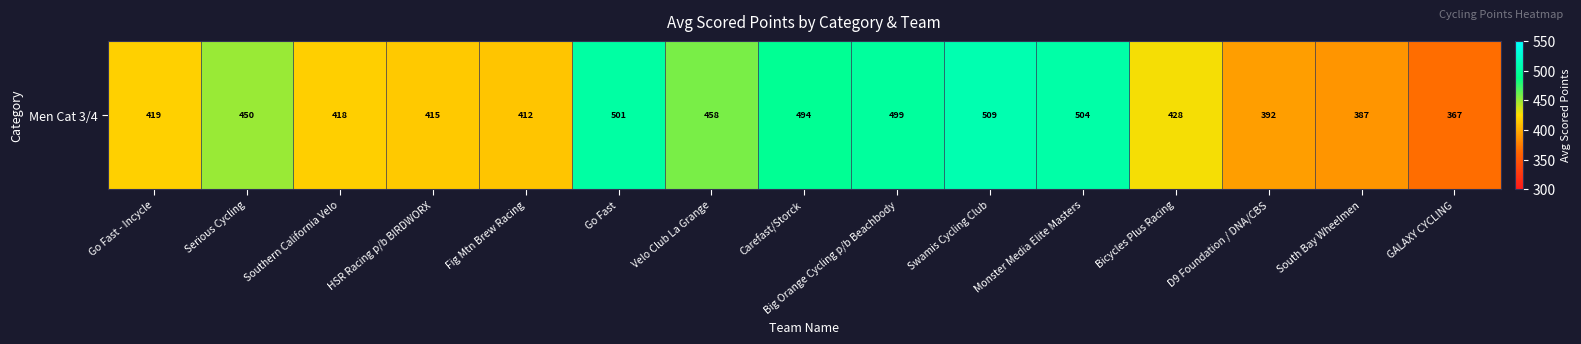

Rank the categories by value from highest to lowest.

Swamis Cycling Club, Monster Media Elite Masters, Go Fast, Big Orange Cycling p/b Beachbody, Carefast/Storck, Velo Club La Grange, Serious Cycling, Bicycles Plus Racing, Go Fast - Incycle, Southern California Velo, HSR Racing p/b BIRDWORX, Fig Mtn Brew Racing, D9 Foundation / DNA/CBS, South Bay Wheelmen, GALAXY CYCLING